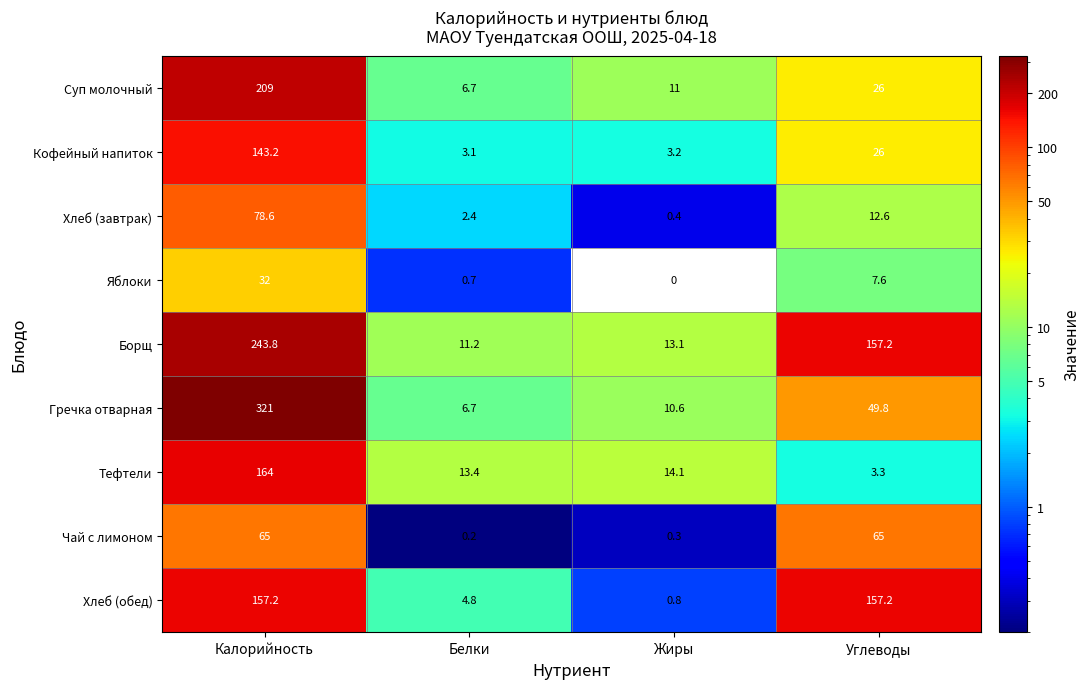

How many data points in Яблоки are less than 7?

2